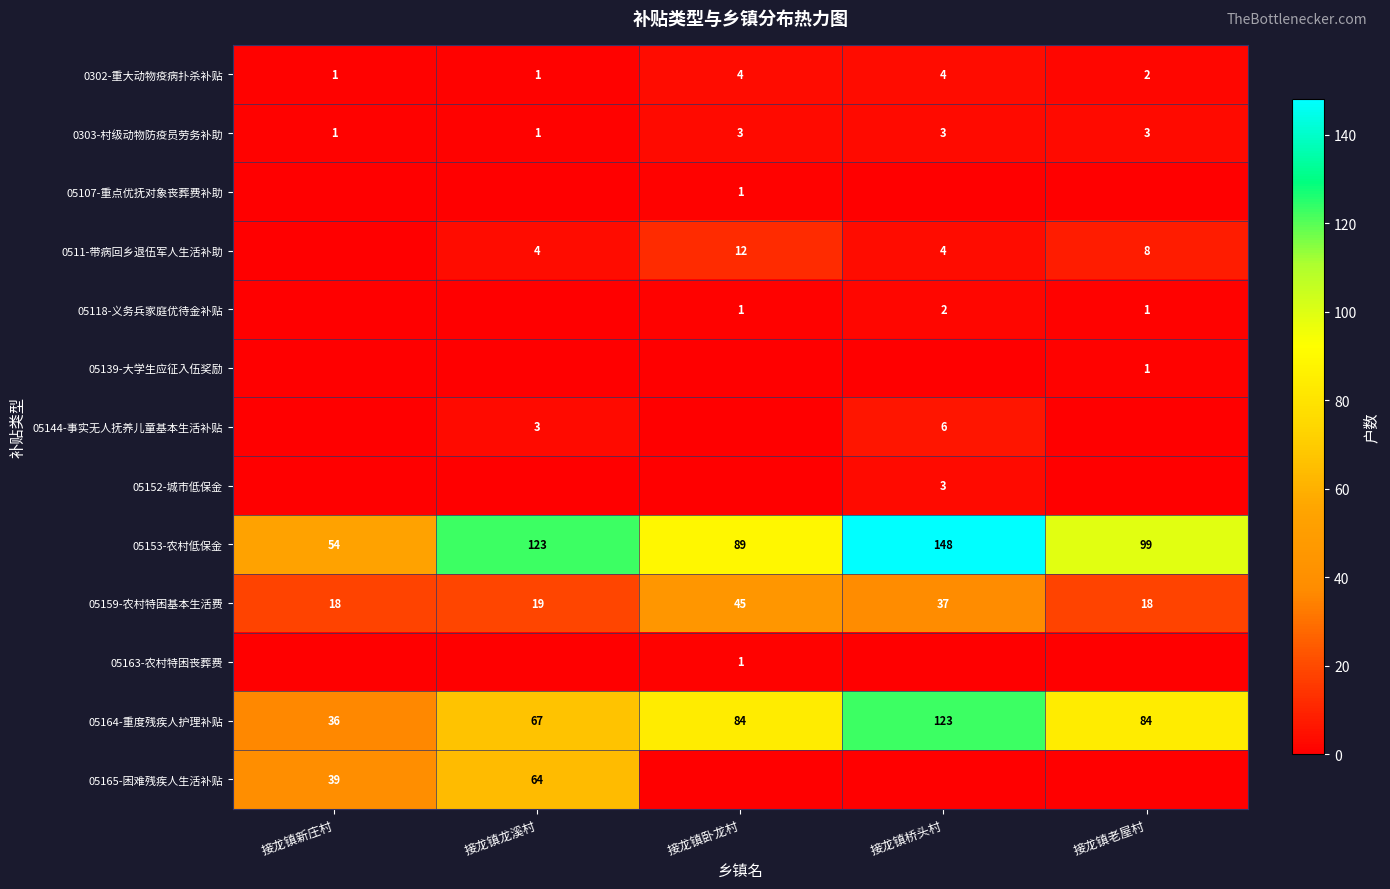

Is the value of 05164-重度残疾人护理补贴 at 接龙镇新庄村 greater than the value of 0303-村级动物防疫员劳务补助 at 接龙镇新庄村?

Yes